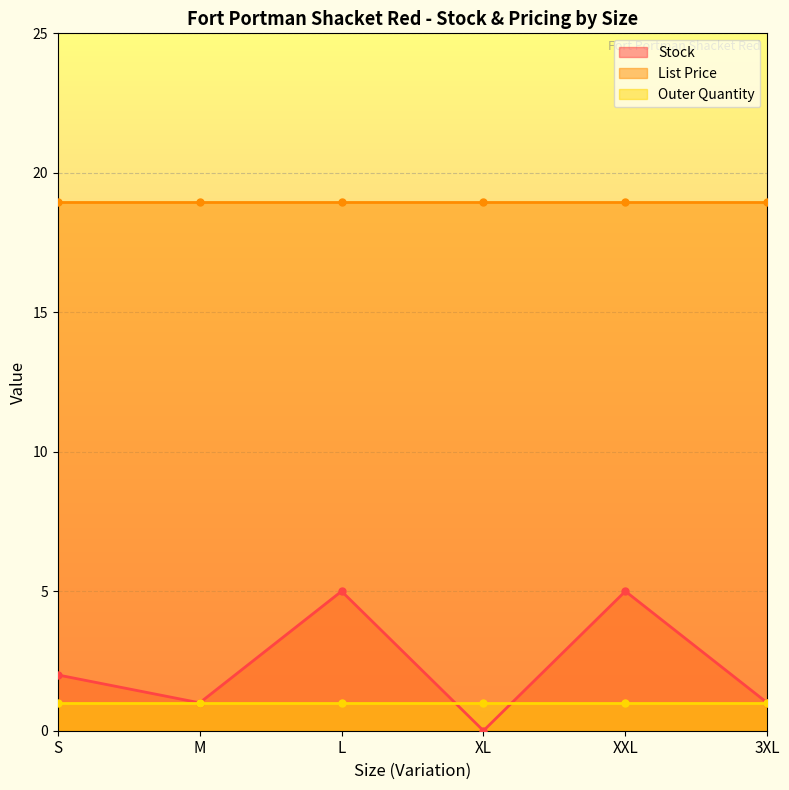

At which category is the sum across all series the highest?

L